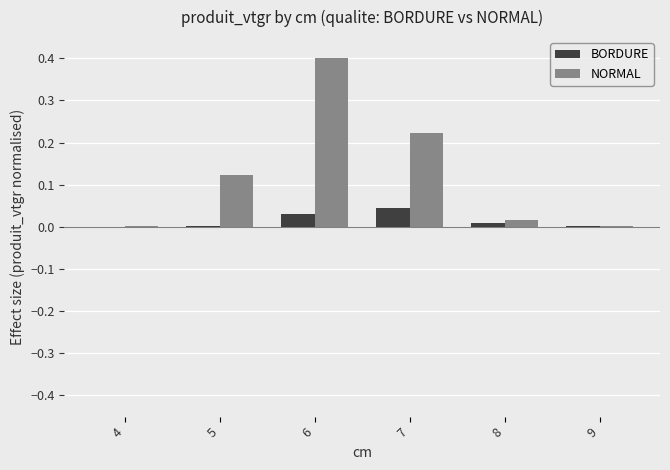

Is it true that NORMAL equals 0.2 at 5?

False